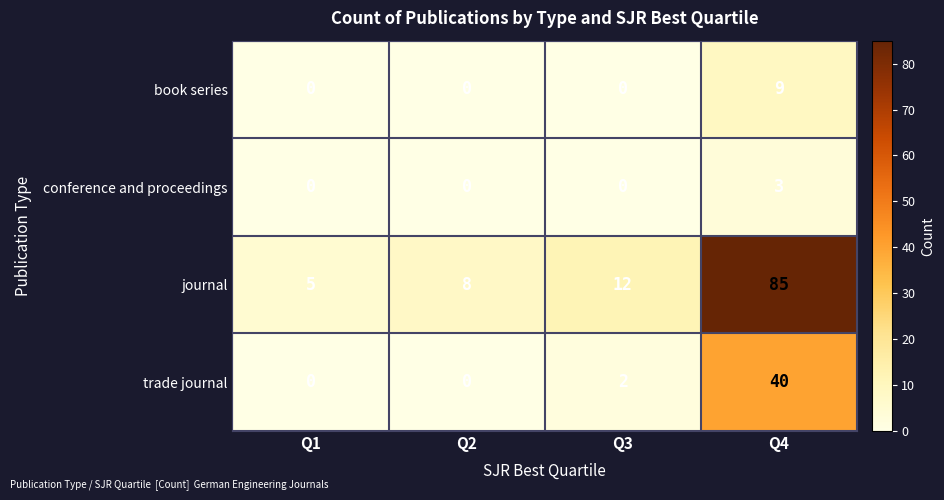

Reading left to right, what are all the values shown in this chart?

book series: Q1=0	Q2=0	Q3=0	Q4=9
conference and proceedings: Q1=0	Q2=0	Q3=0	Q4=3
journal: Q1=5	Q2=8	Q3=12	Q4=85
trade journal: Q1=0	Q2=0	Q3=2	Q4=40